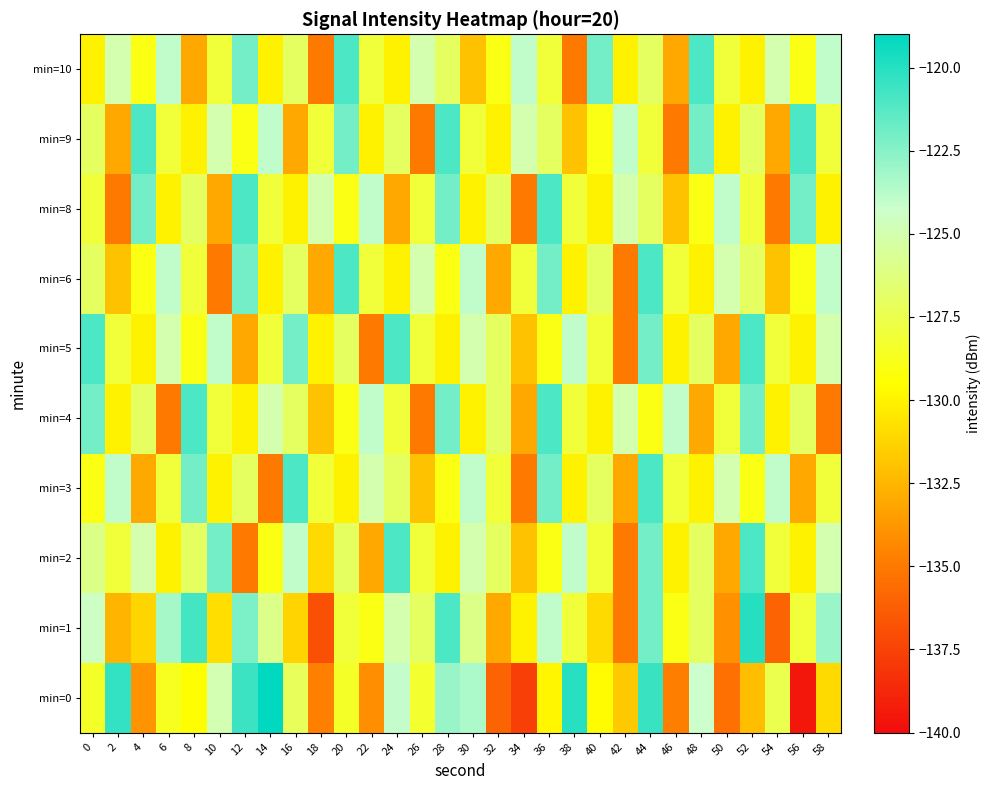

At which category does the chart reach its minimum across all series?

56